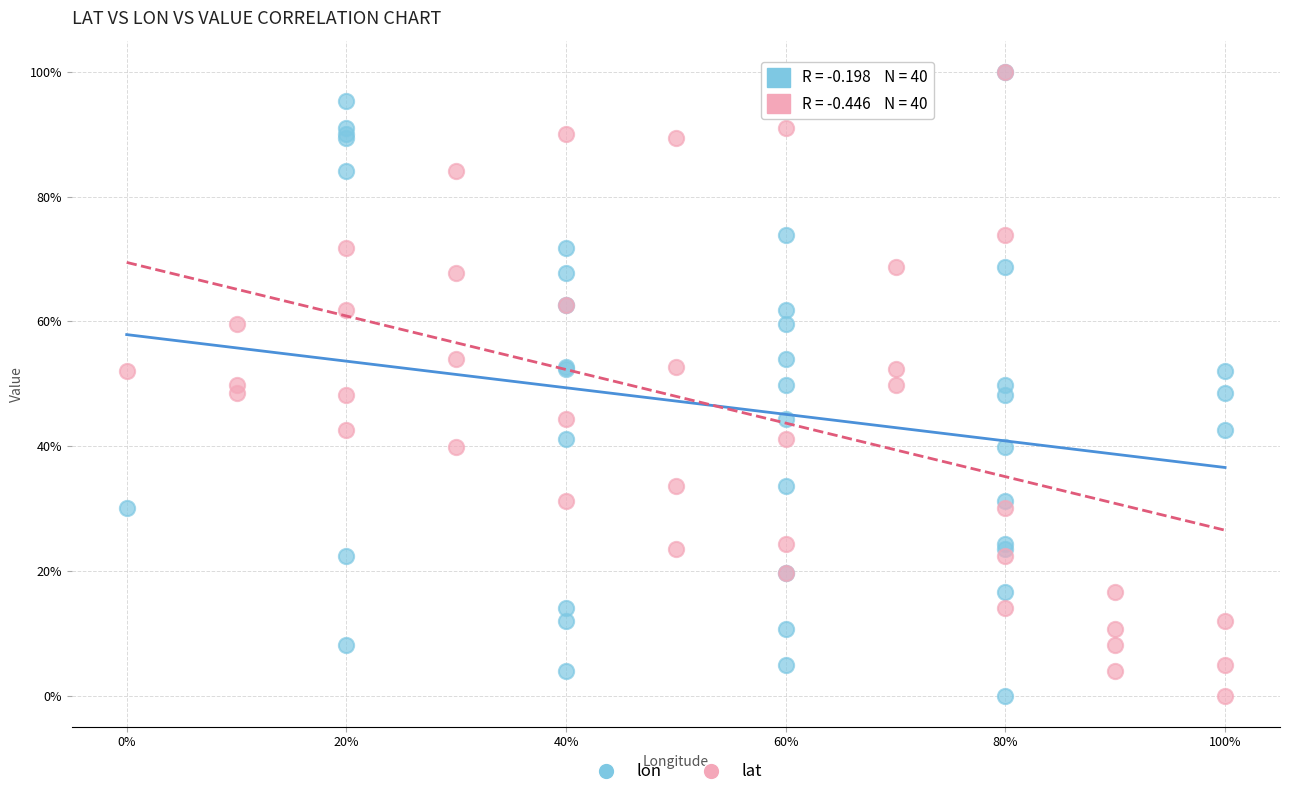

What are all the series names shown in the legend?

lon, lat